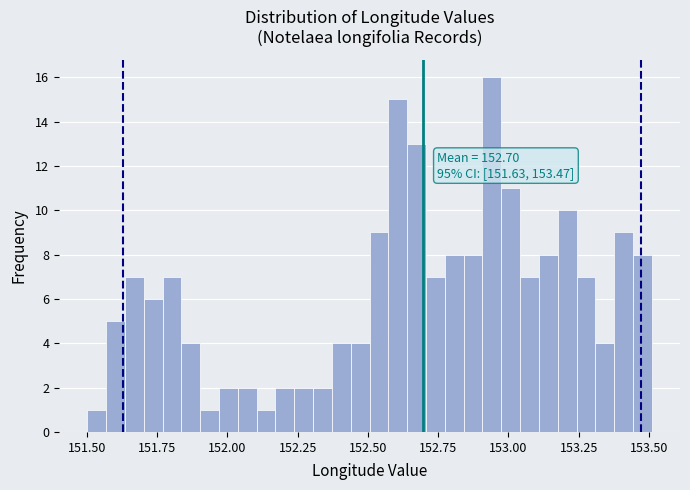

Read against the x-axis, roughly where is the centre of the tallest bar?

152.95